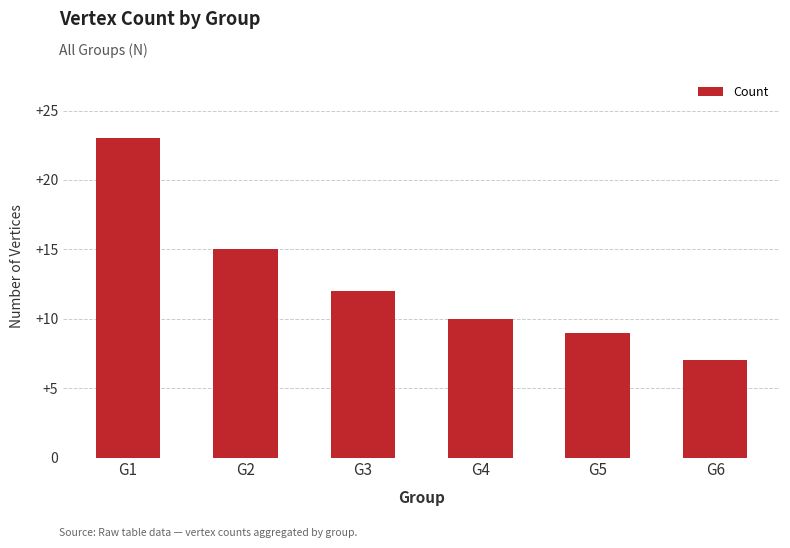

The value at G3 is 5. True or false?

False